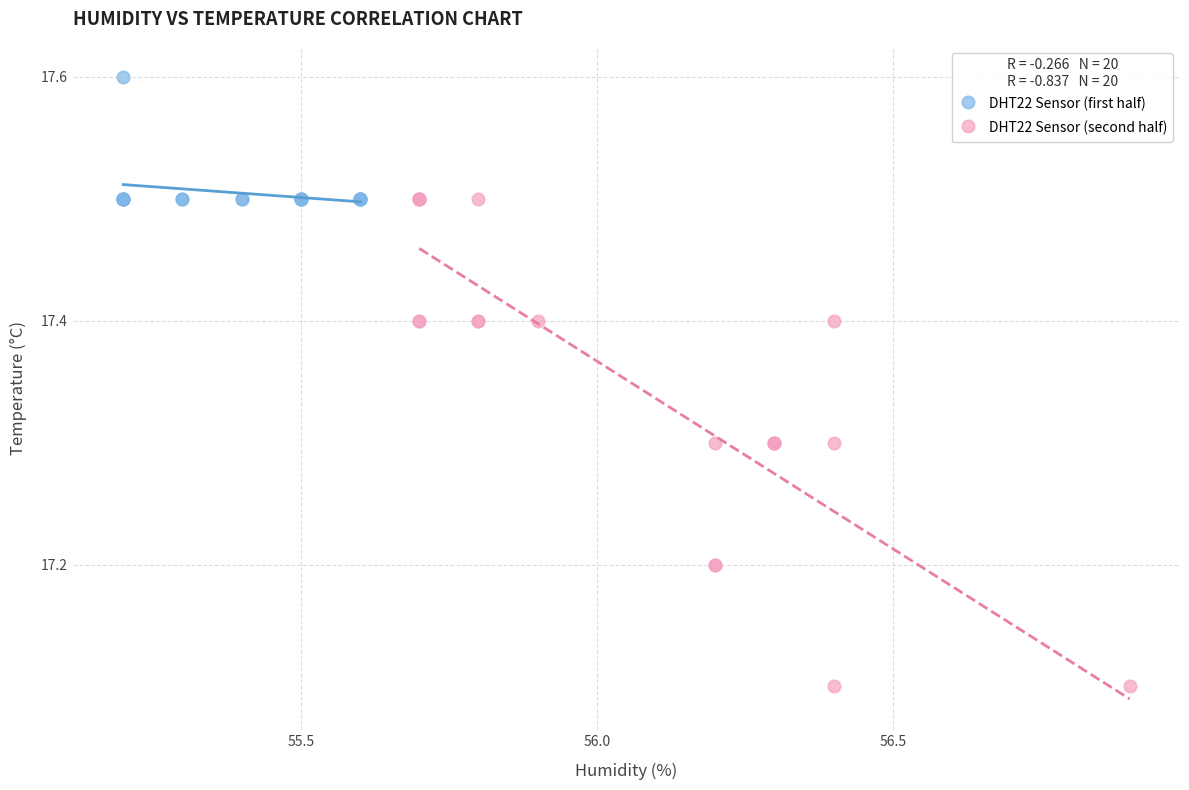

Which series has the widest spread of Y values?

DHT22 Sensor (second half)